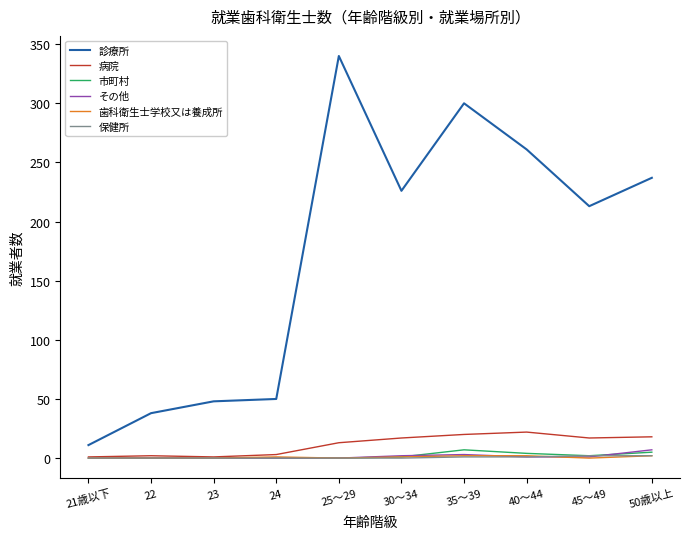

What is the total value across all series at 45～49?

235